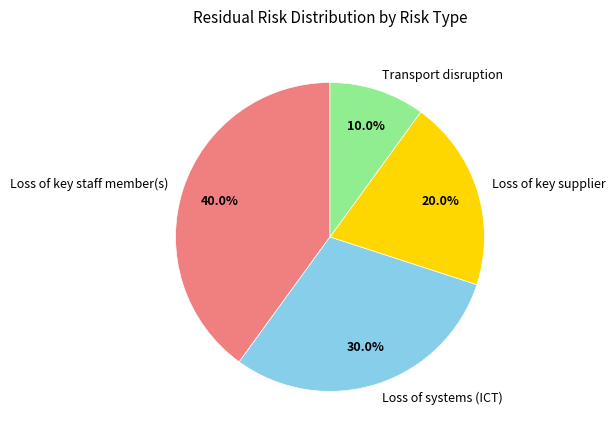

How many segments does this pie chart have?

4